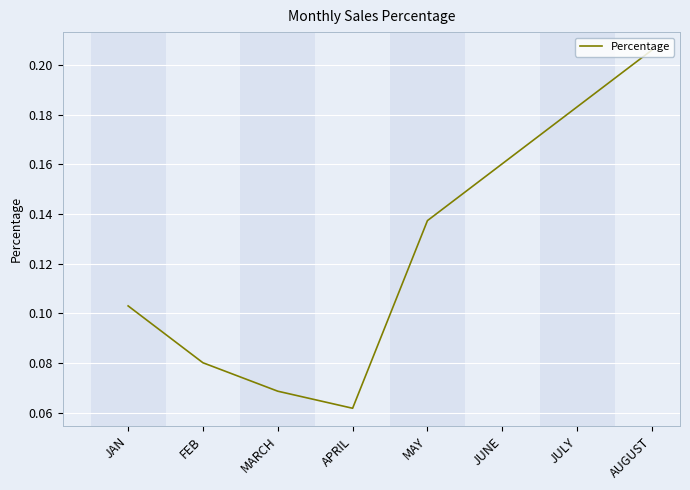

Which has a higher value, JAN or APRIL?

JAN